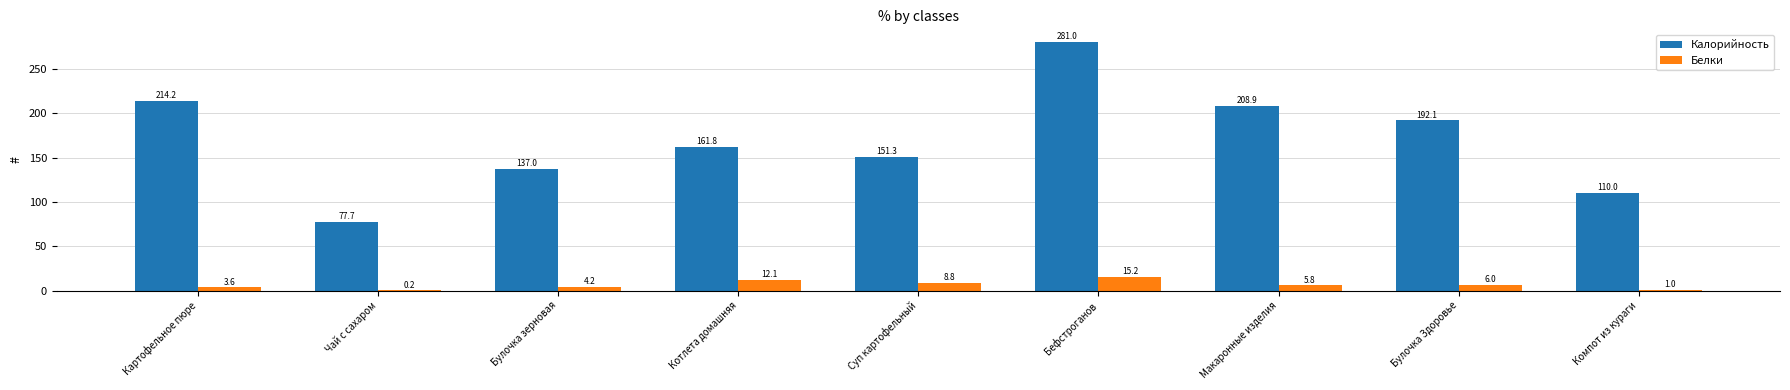

What value does the Белки series have at Бефстроганов?

15.2